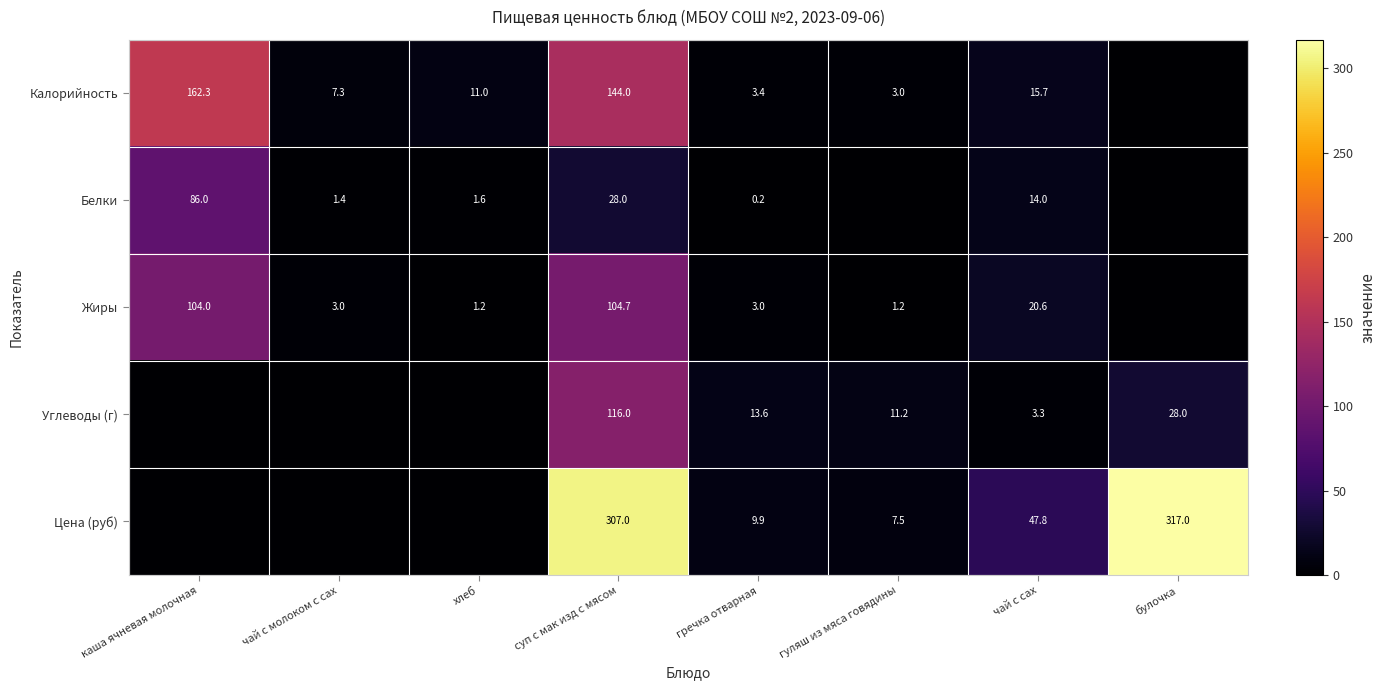

What is the difference between the highest and lowest values at чай с сах?

44.5